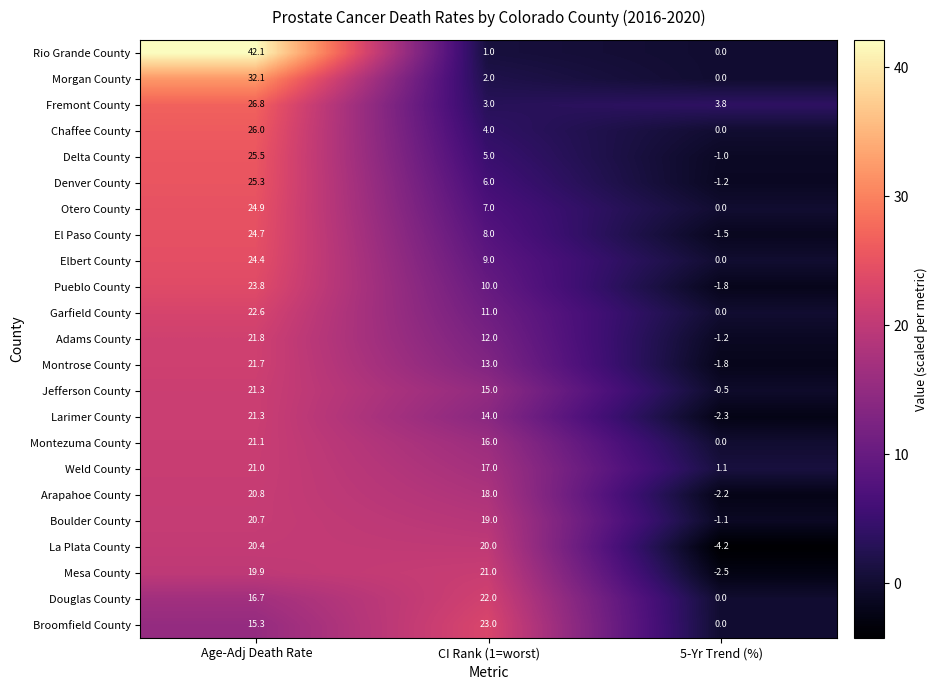

Which series changed the most between Age-Adj Death Rate and 5-Yr Trend (%)?

Rio Grande County